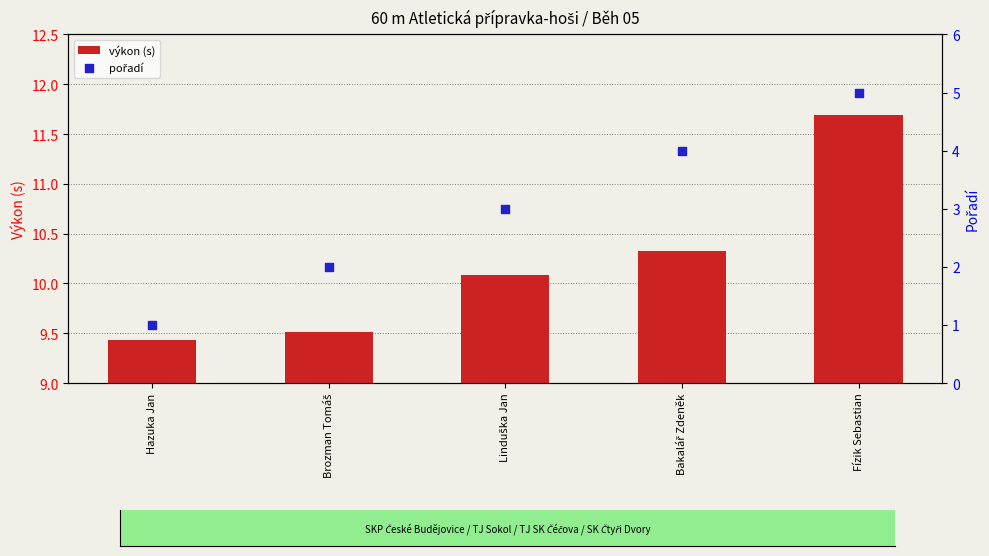

Which series has the largest Y range (max minus min)?

pořadí